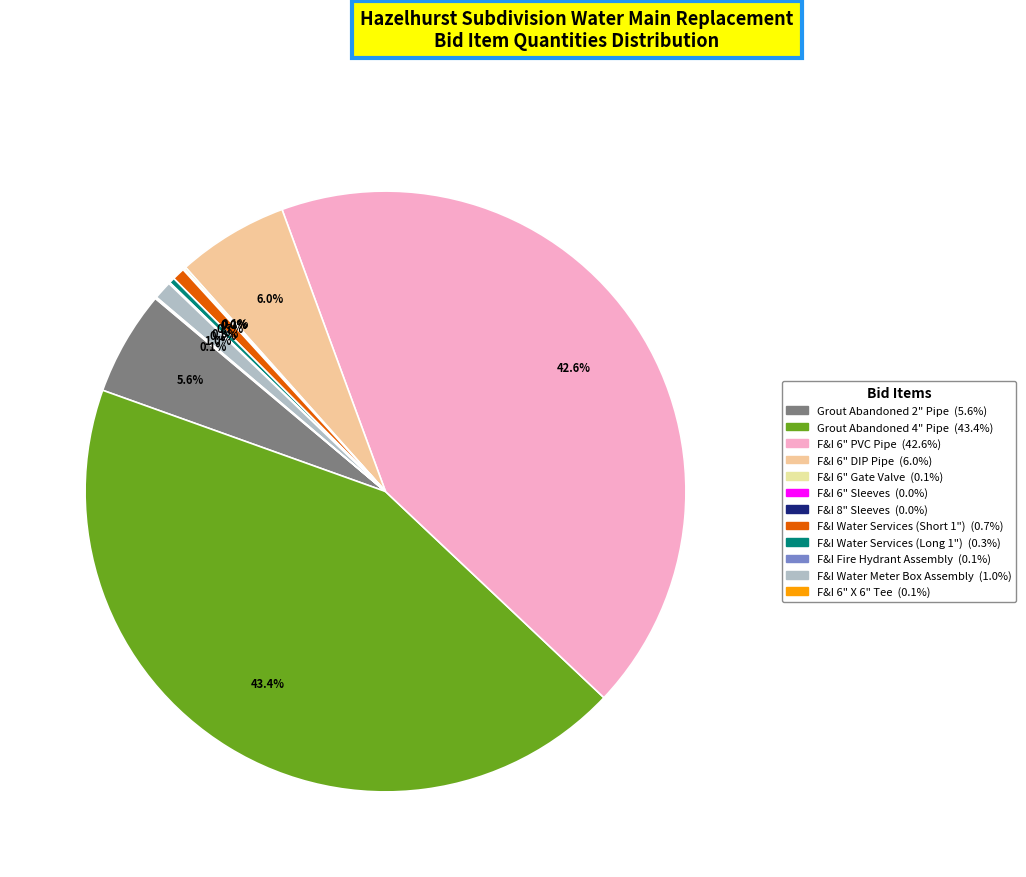

The F&I 6" Gate Valve slice represents 8% of the pie. True or false?

False